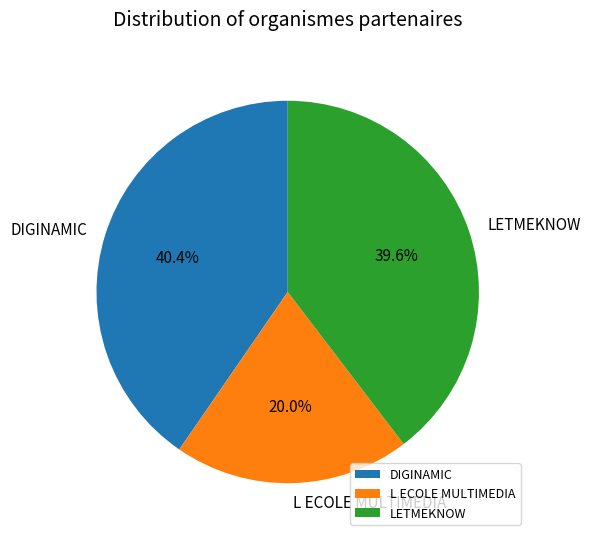

Is there a majority slice in this chart?

No